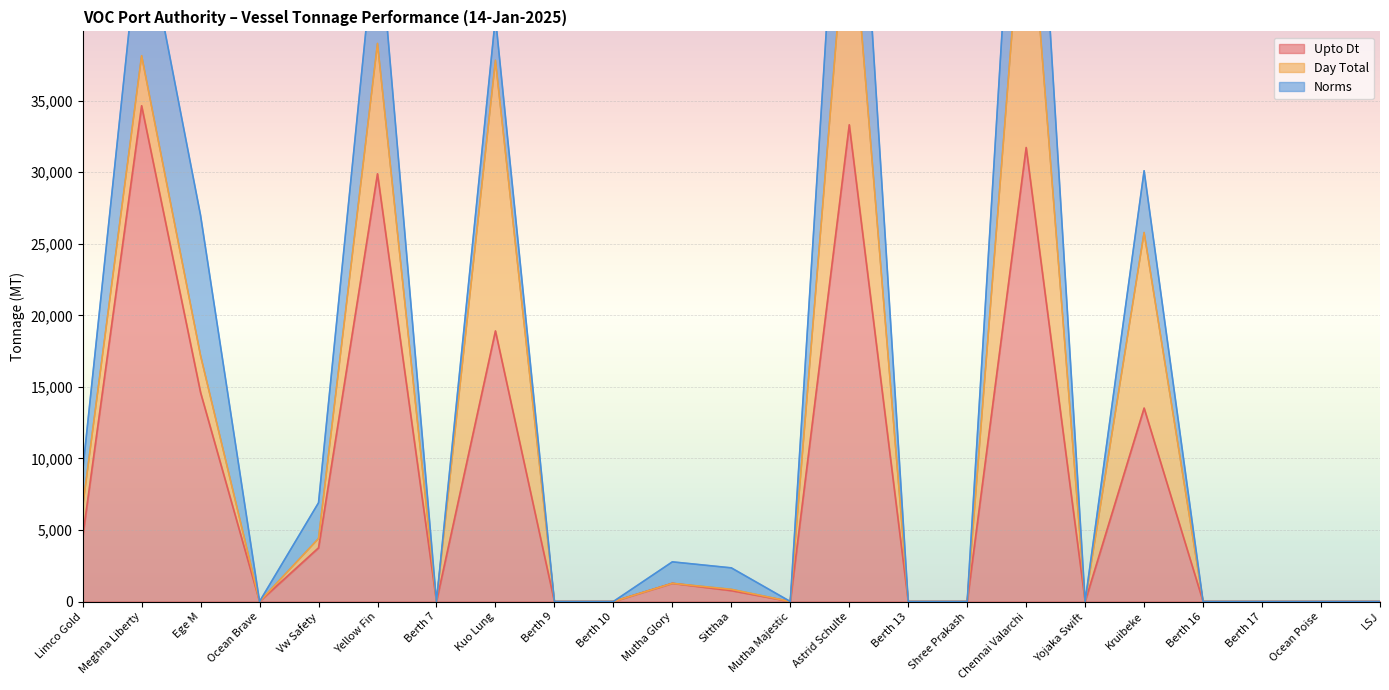

Where is Upto Dt nearest to the value 17325?

Kuo Lung